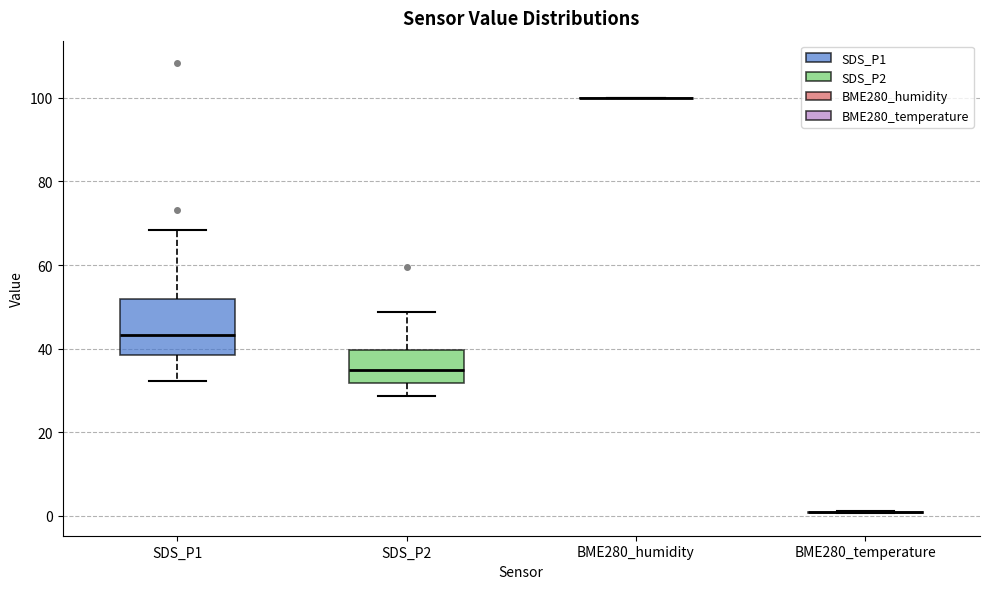

Where is the lower edge of the box for SDS_P1 on the y-axis? The values are not printed on the chart, so give them approximately, as read against the axis.

38